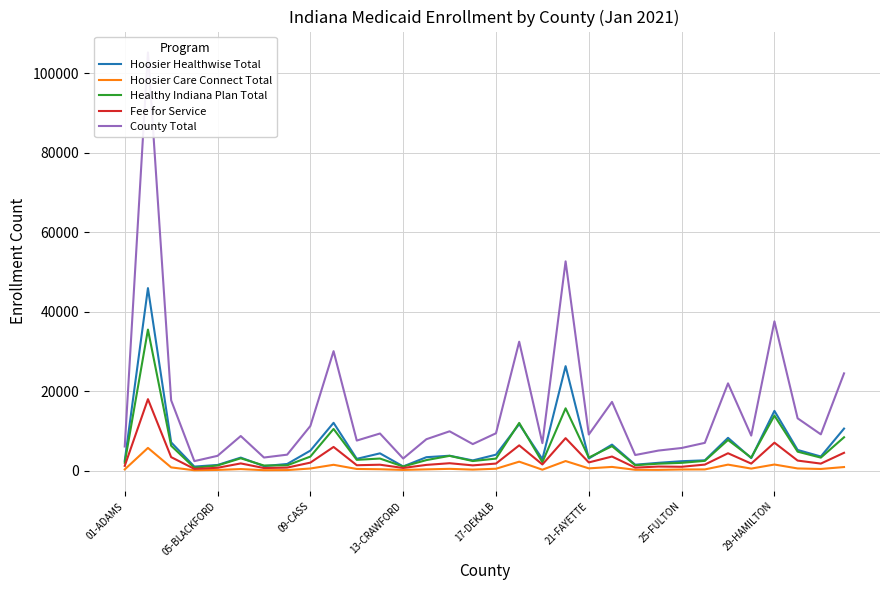

What position from the left is 30?

31